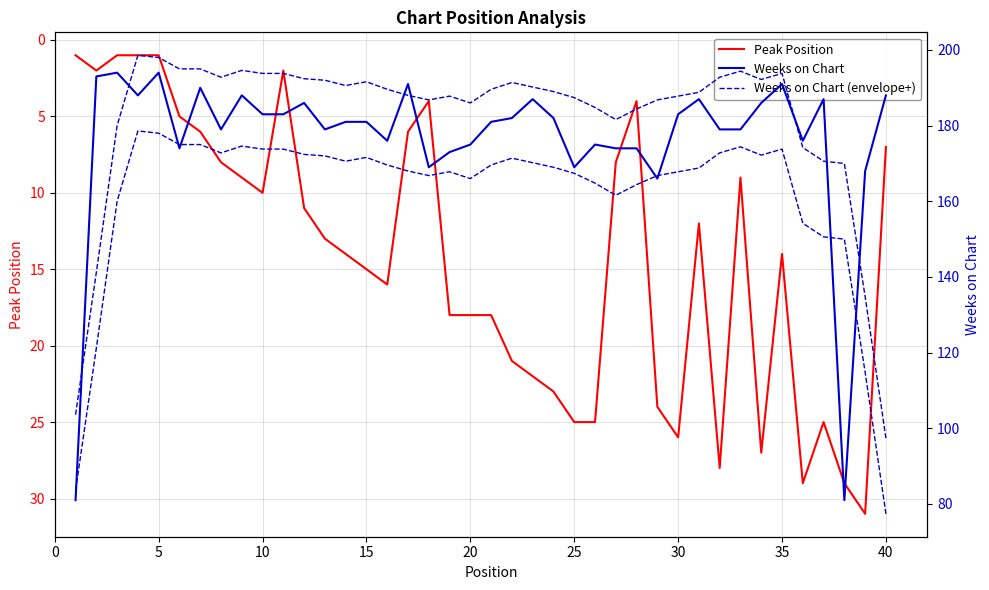

The Peak Position series shows 2.7 at 25. True or false?

False